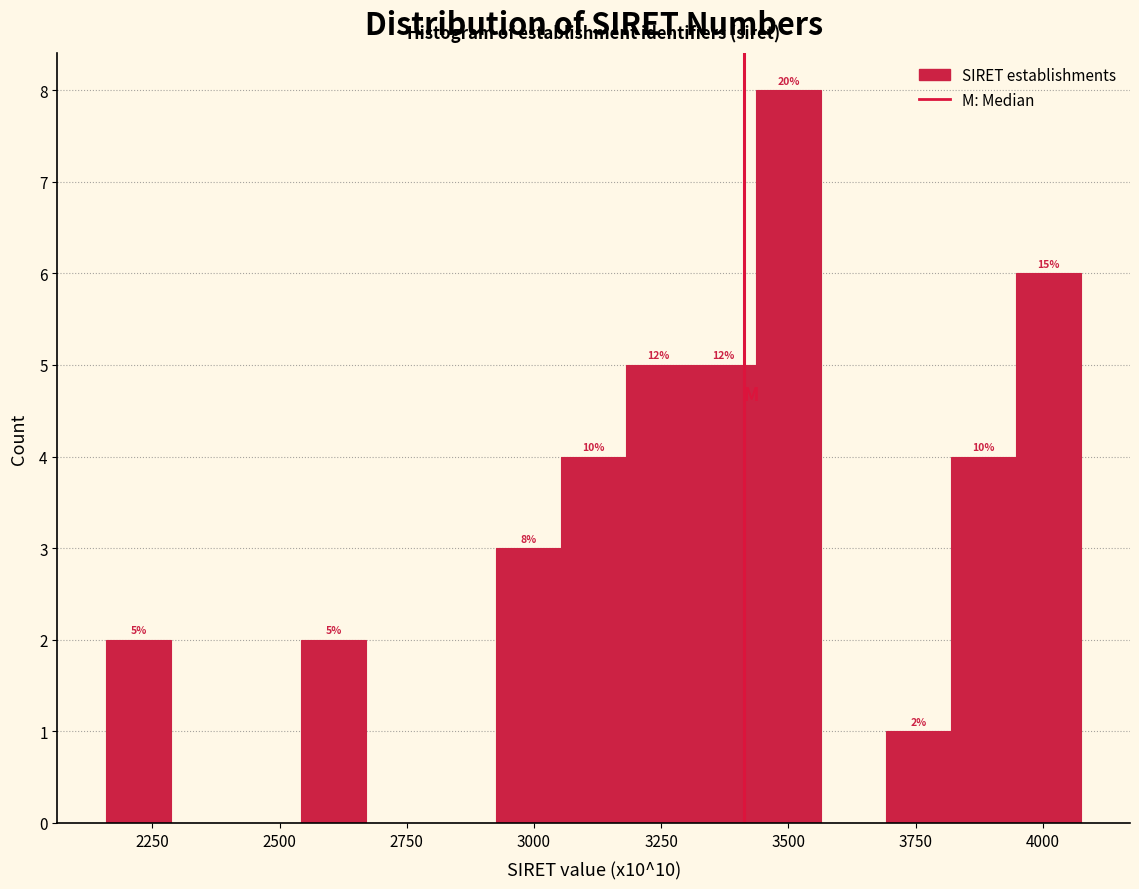

Read against the x-axis, roughly where is the centre of the tallest bar?

3500